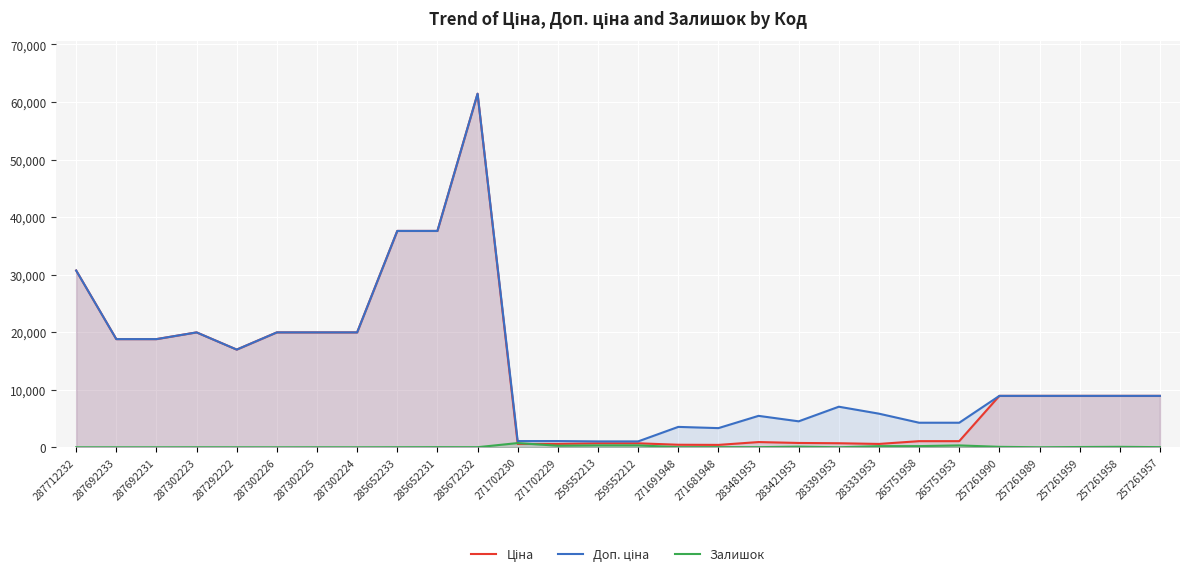

Rank the series at 271702229 from highest to lowest value.

Доп. ціна, Ціна, Залишок